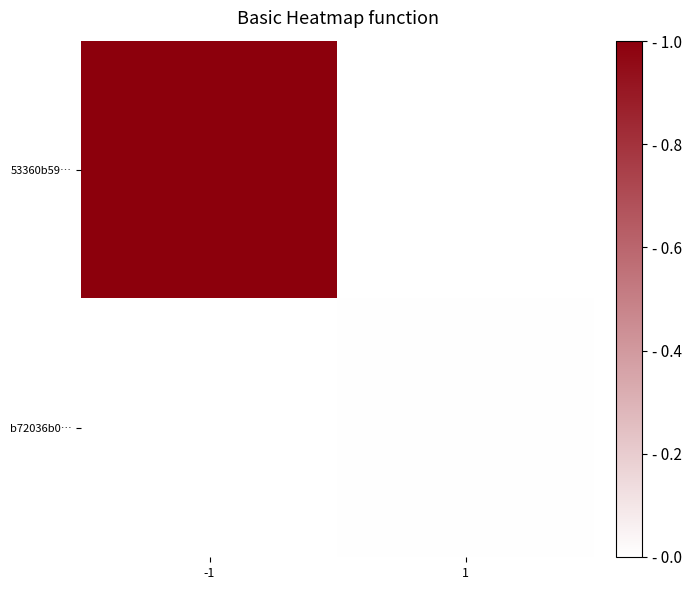

At which category does the chart reach its minimum across all series?

1